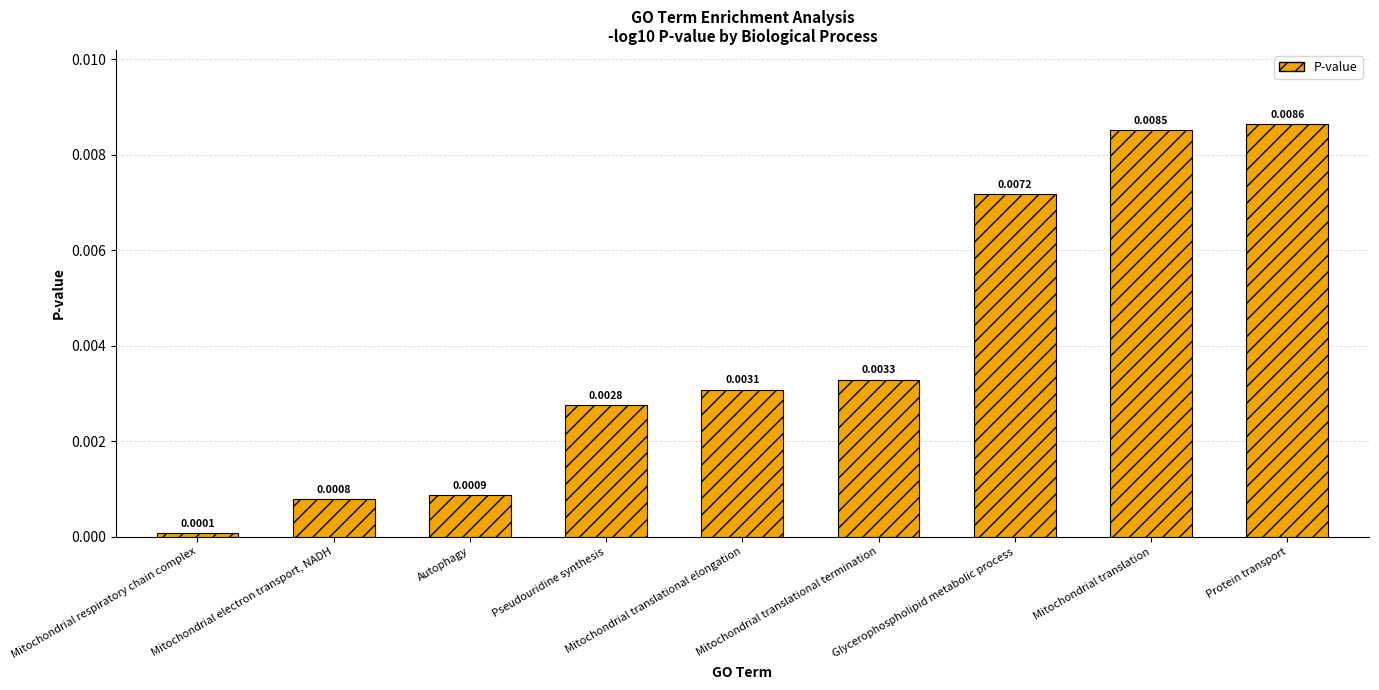

Are the bars horizontal?

No